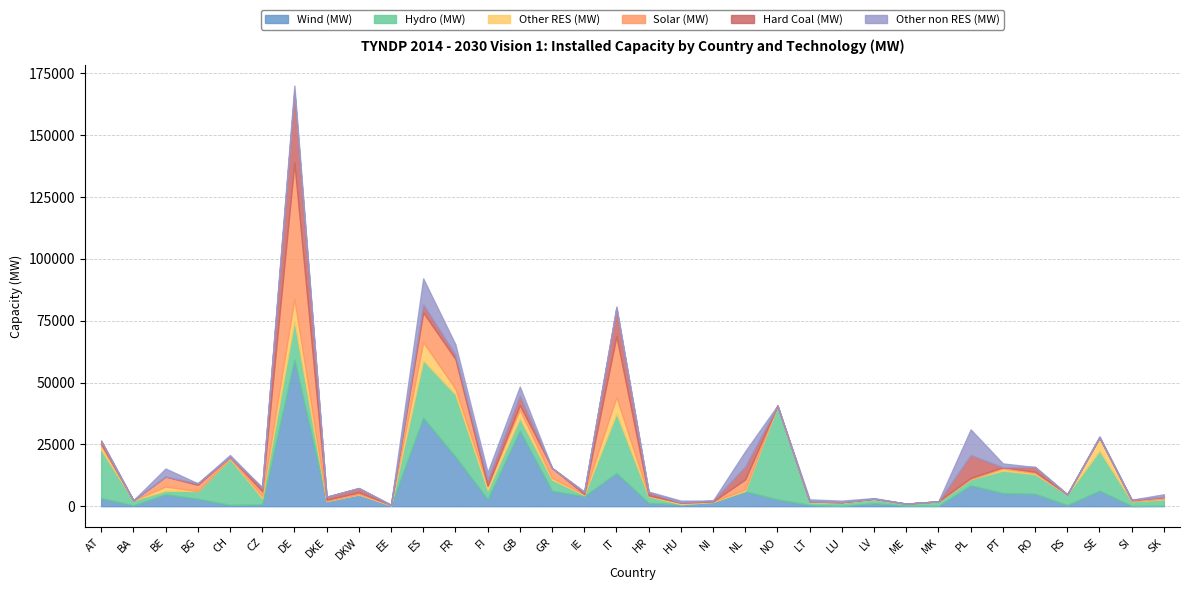

Which series has the largest range (max minus min)?

Wind (MW)